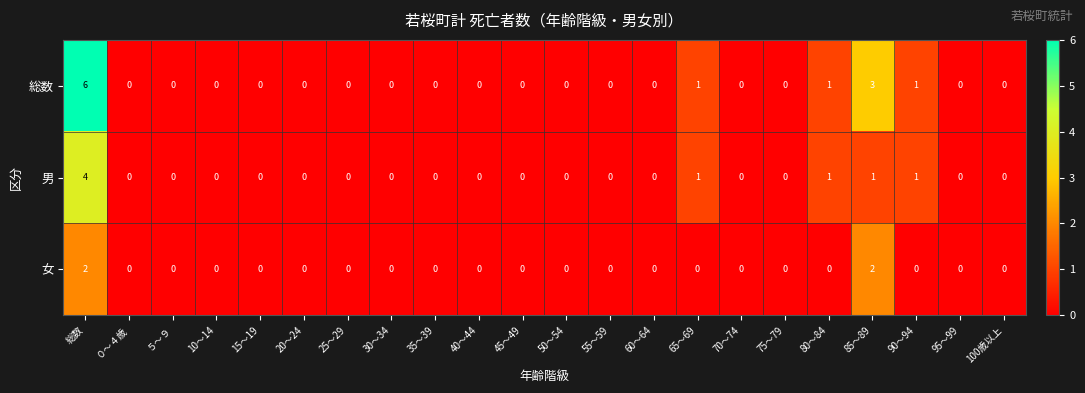

At which label is 総数 closest to 3?

85～89